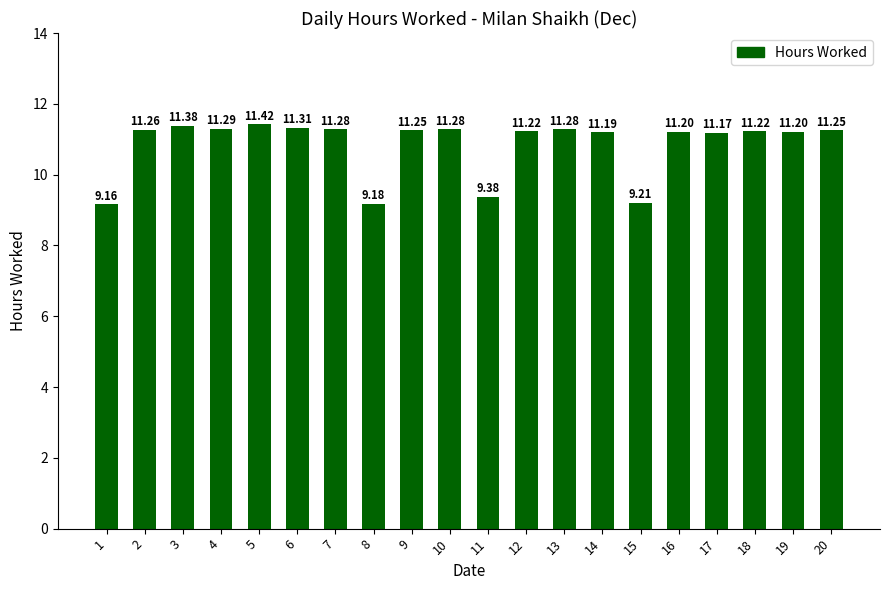

Which label corresponds to the largest value in the chart?

5